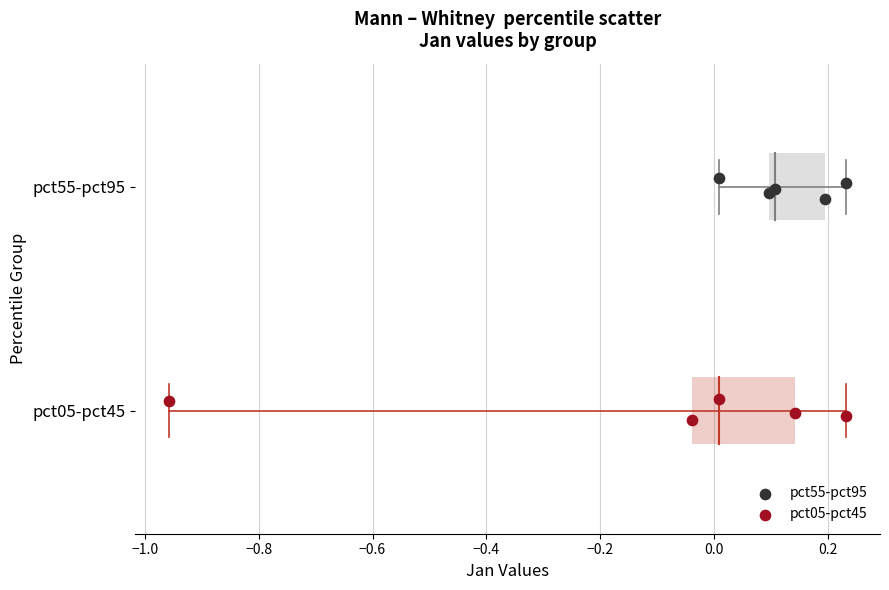

What are all the series names shown in the legend?

pct55-pct95, pct05-pct45